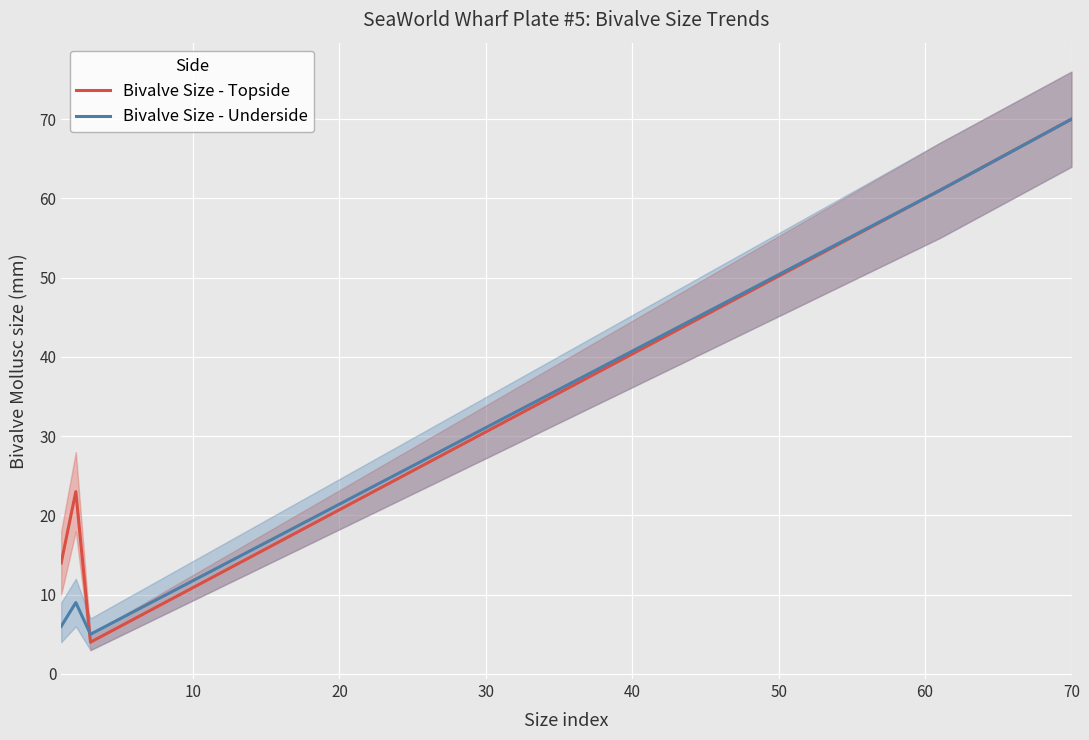

What is the lowest value of the Bivalve Size - Underside series?

5